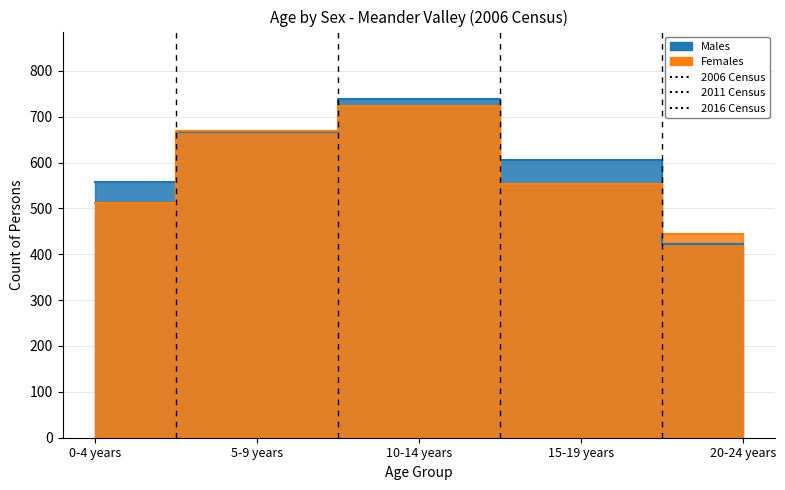

Rank the series by their maximum value, from highest to lowest.

Males, Females